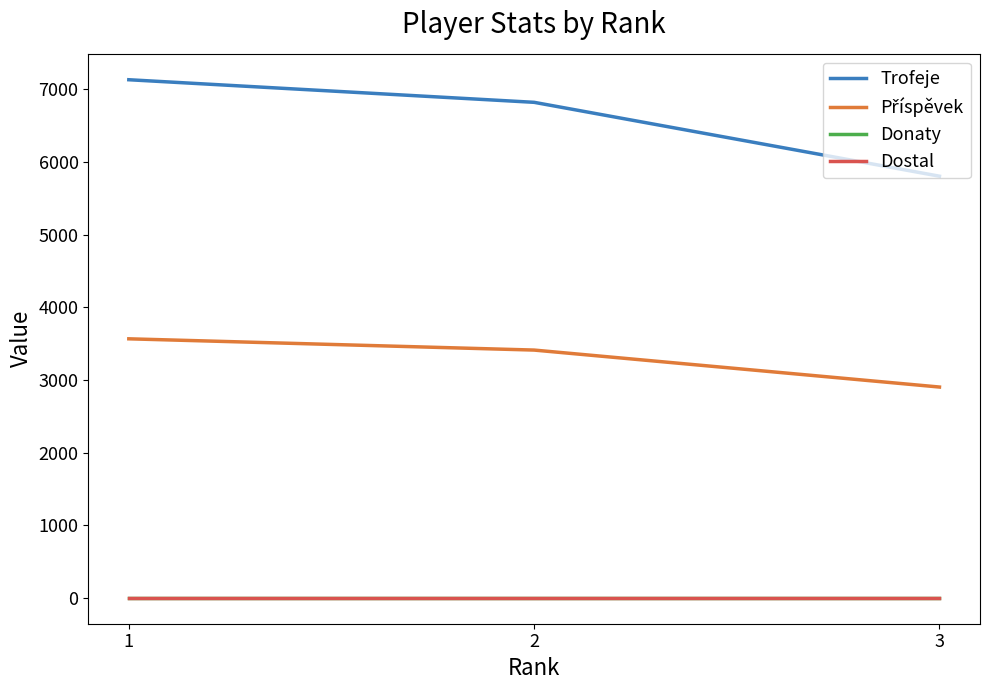

Does the chart display data point markers on the line(s)?

No